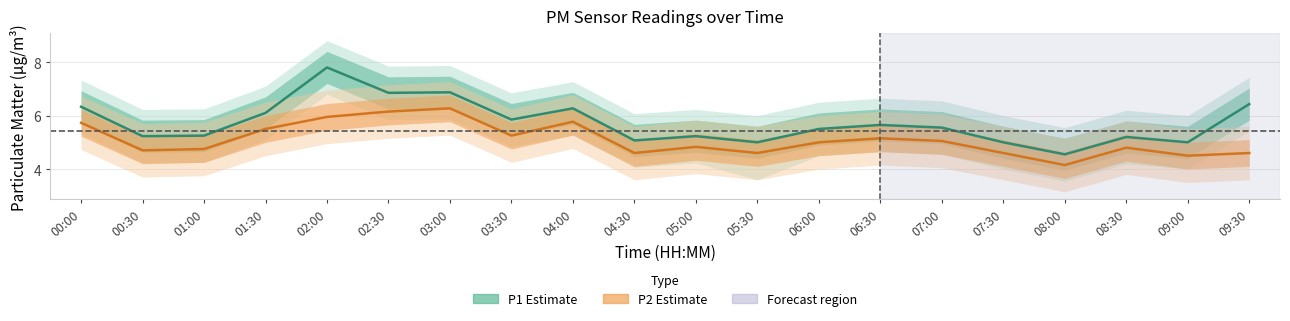

How many lines are shown in the chart?

2